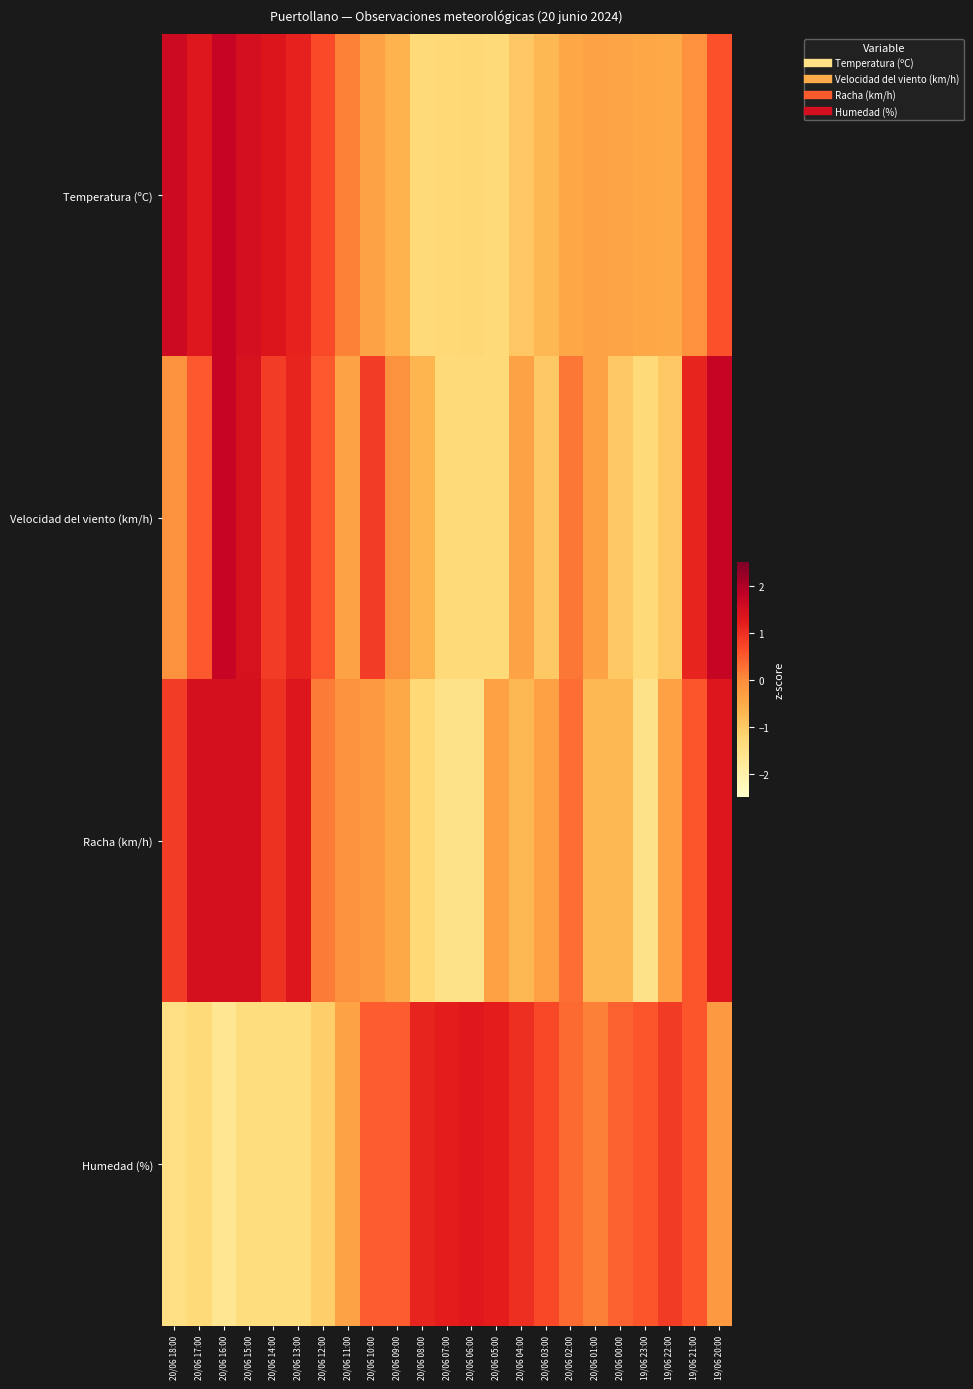

Rank the series at 20/06 07:00 from highest to lowest value.

Humedad (%), Temperatura (ºC), Velocidad del viento (km/h), Racha (km/h)